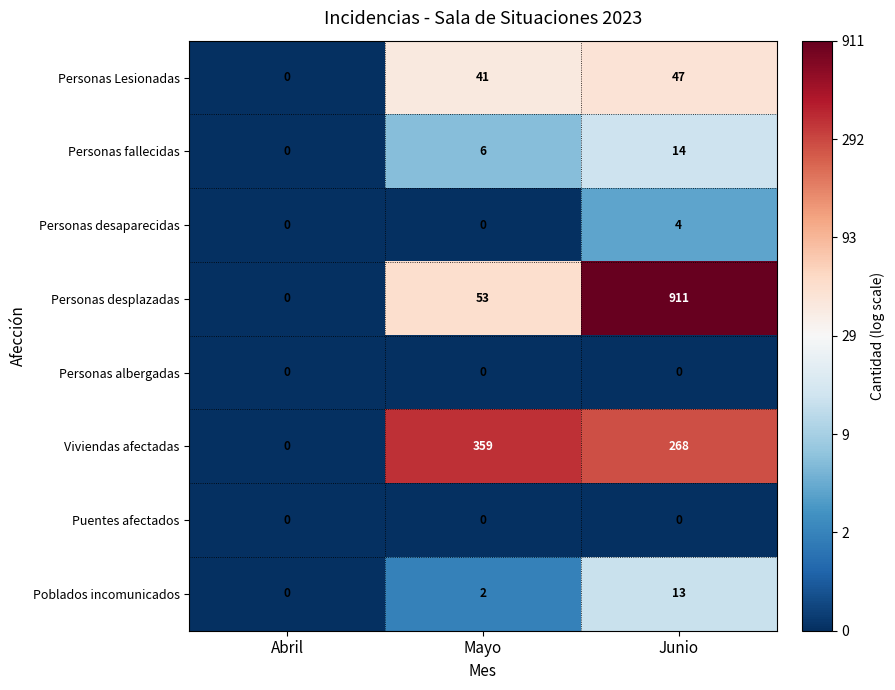

Which series has the largest total across all categories?

Personas desplazadas